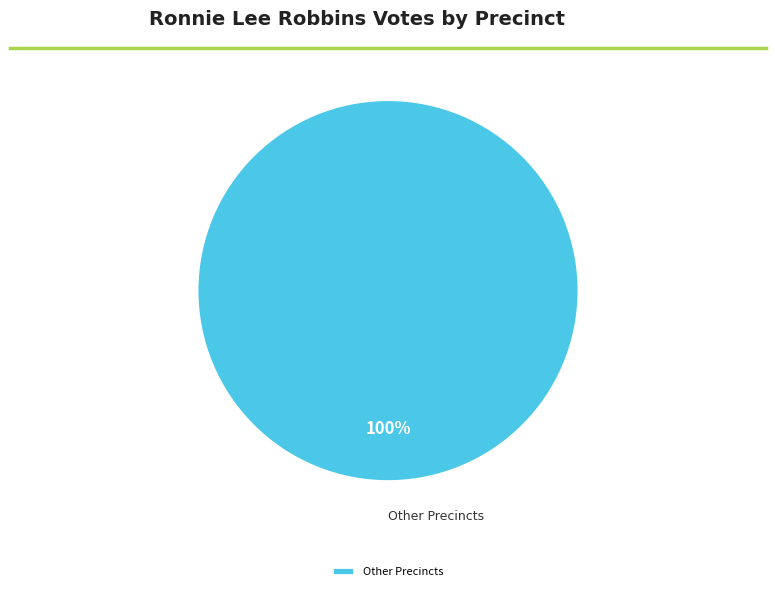

Rank the categories by value from lowest to highest.

Other Precincts